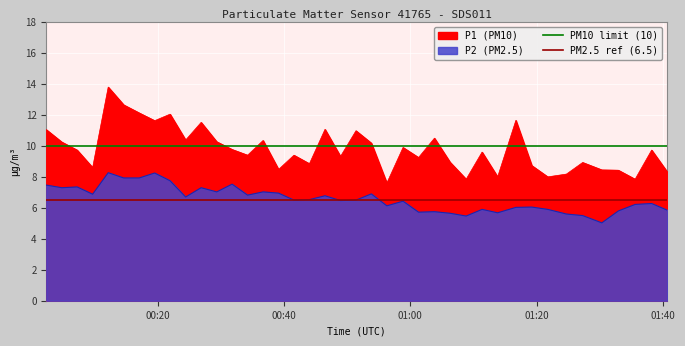

True or false: PM10 limit (10) has a value of 16.8 at 00:40.

False